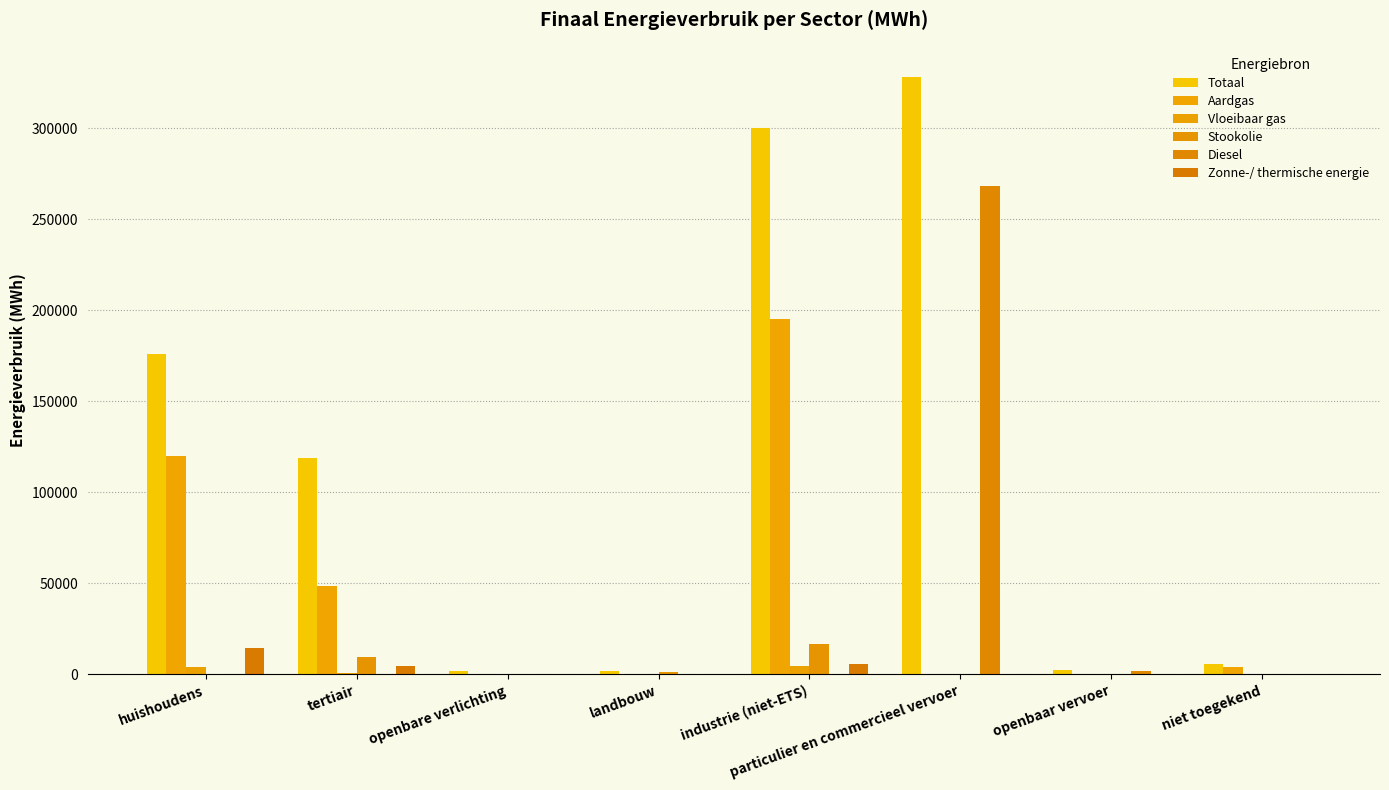

Is the value of Stookolie at particulier en commercieel vervoer greater than the value of Zonne-/ thermische energie at niet toegekend?

No